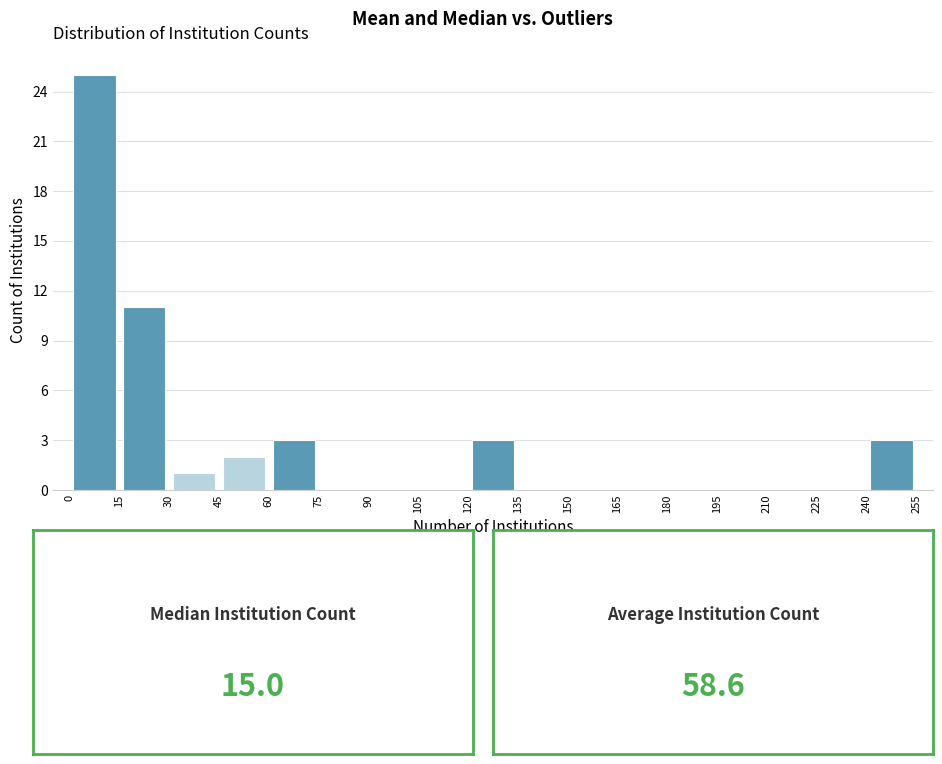

Which range on the x-axis has the tallest bar?

0 to 15